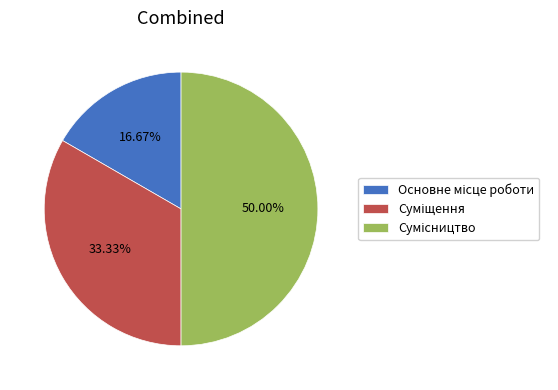

What is the largest slice in the pie chart?

Сумісництво